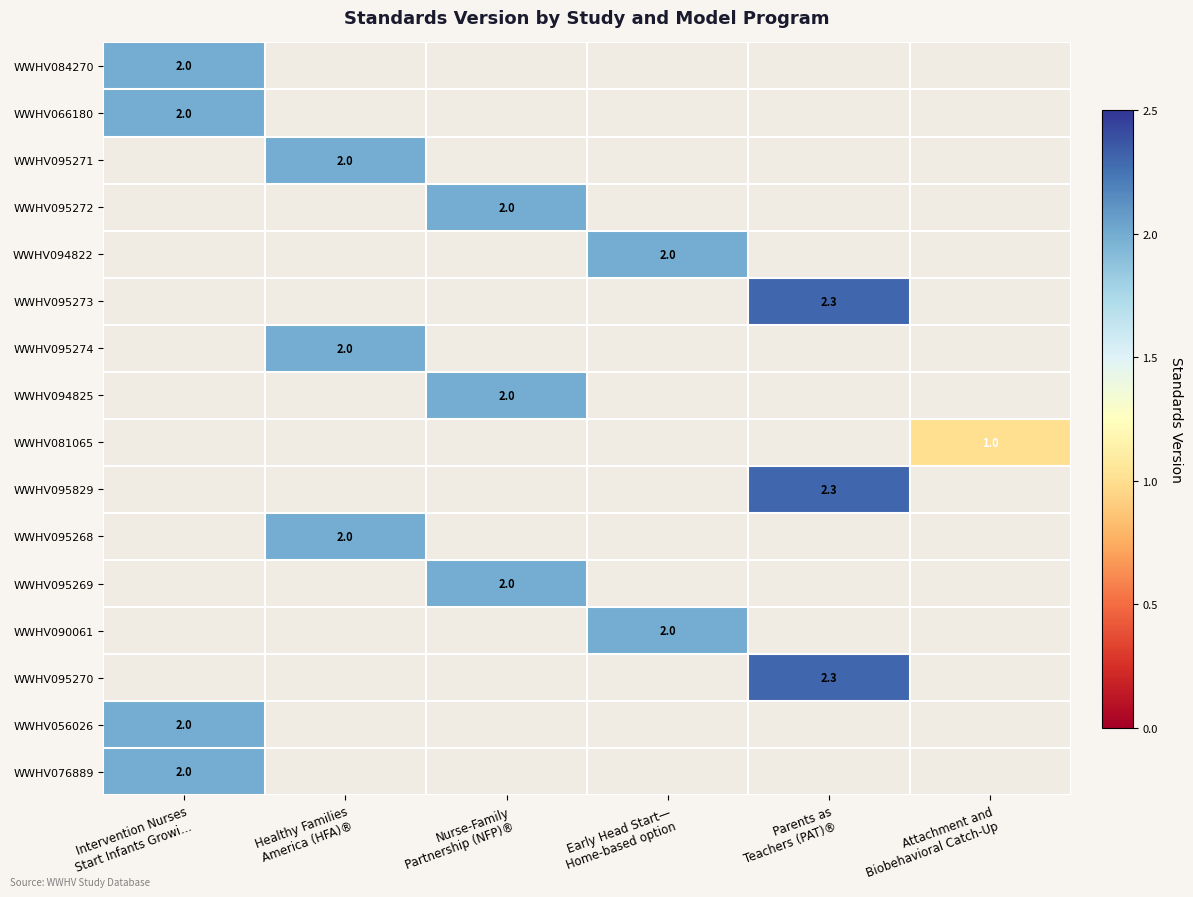

At which category is the sum across all series the highest?

Intervention Nurses
Start Infants Growi…